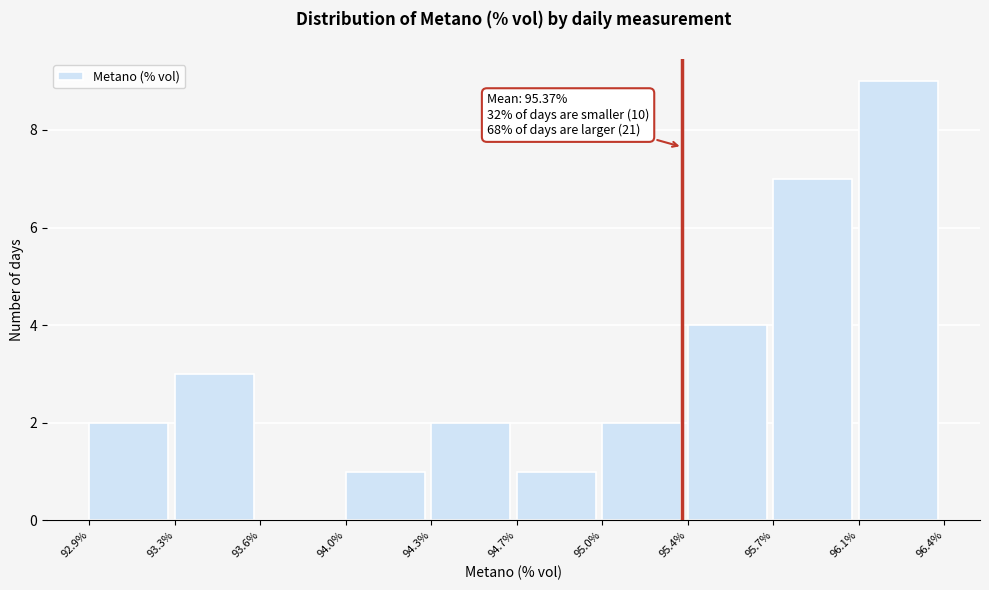

Reading left to right, list all the values displayed in this chart.

92.9%=2	93.3%=3	93.6%=0	94.0%=1	94.3%=2	94.7%=1	95.0%=2	95.4%=4	95.7%=7	96.1%=9